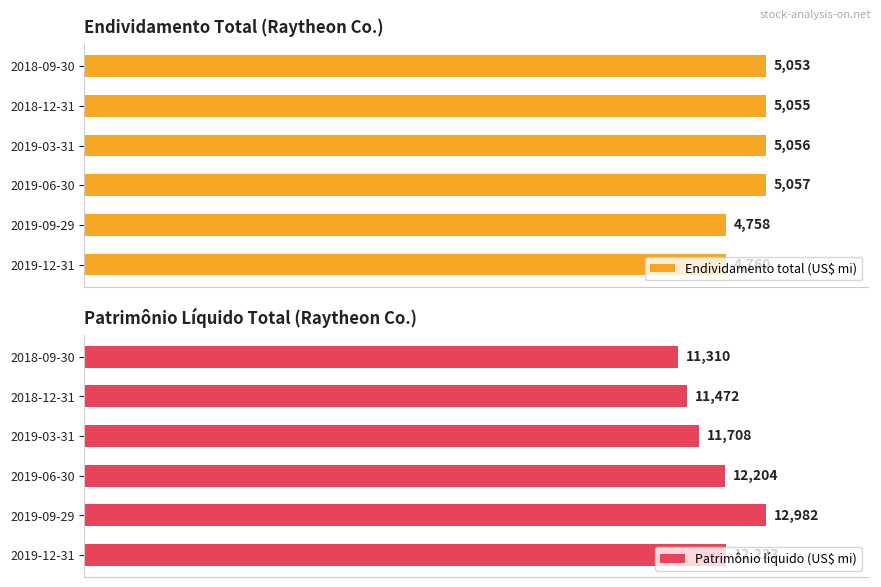

List the labels in order of Endividamento total (US$ mi) value, largest first.

2019-06-30, 2019-03-31, 2018-12-31, 2018-09-30, 2019-12-31, 2019-09-29